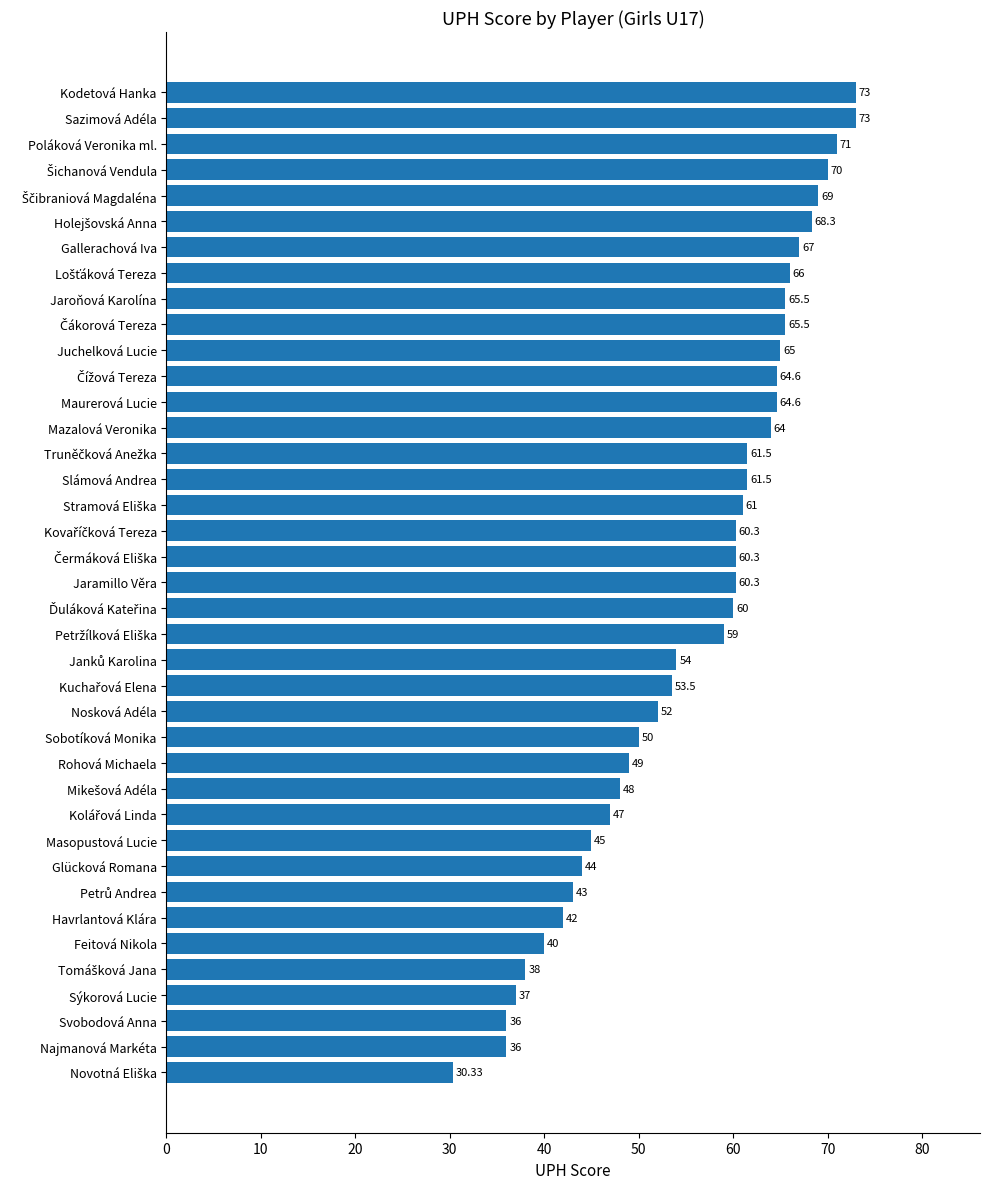

What is the ratio of the value at Nosková Adéla to the value at Sýkorová Lucie?

1.4